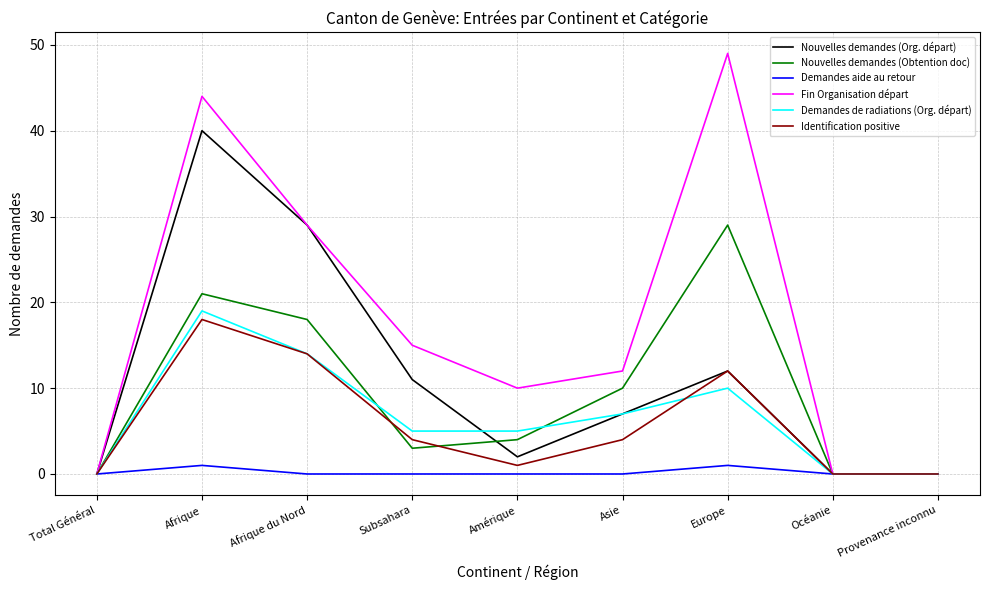

How many series are shown in this chart?

6